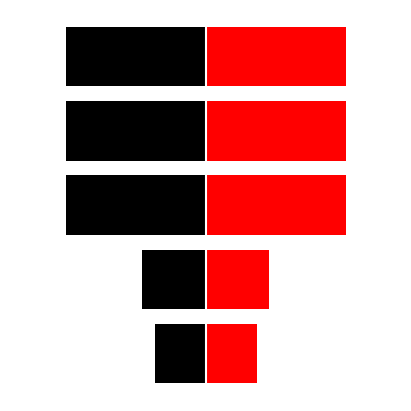

What is the difference between the maximum and second lowest values in the Right (Red) series?

6